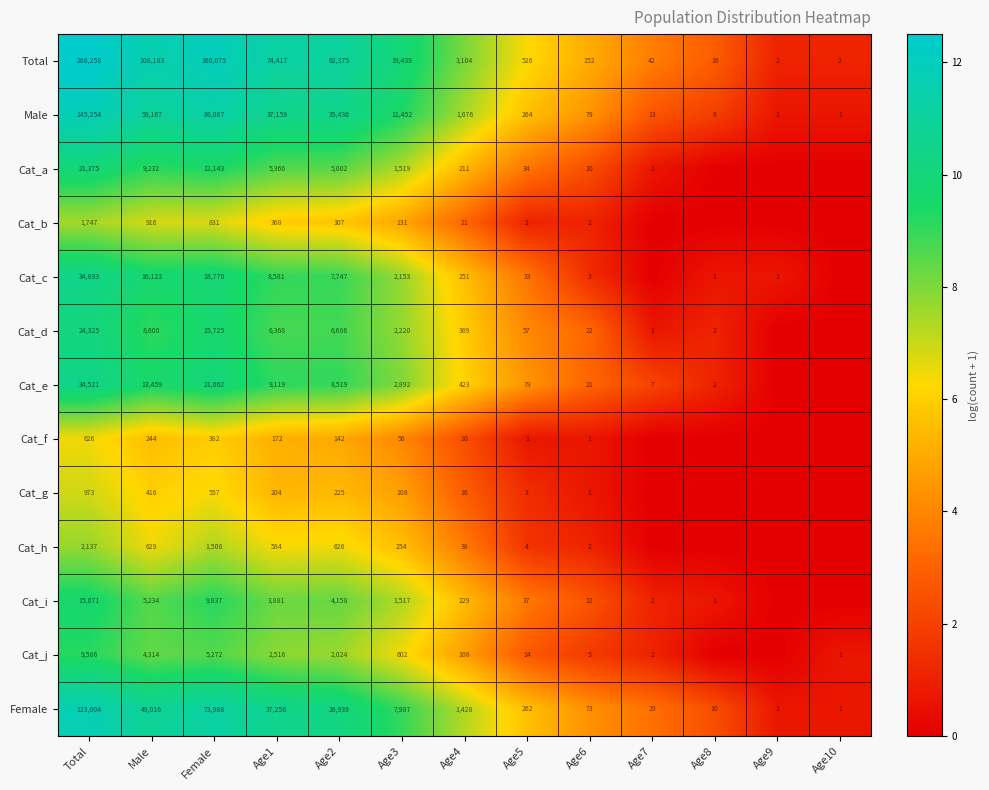

Read the Total value at Male, to the nearest 100.

108200